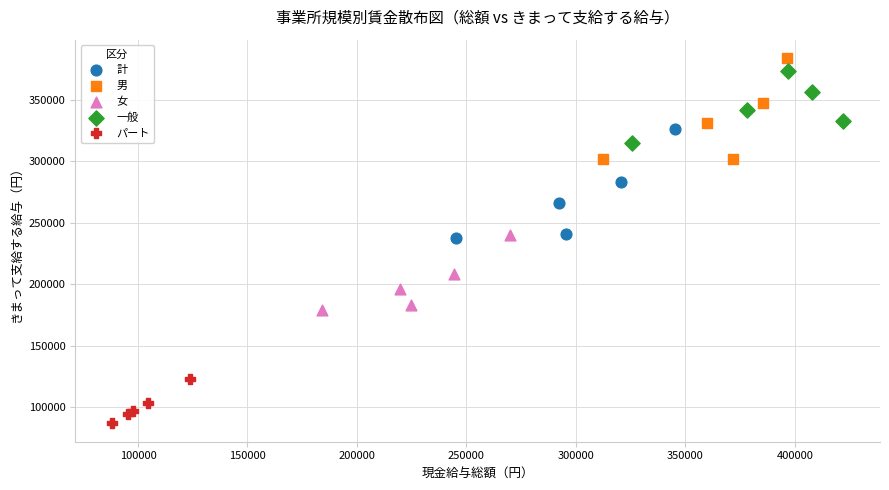

Which series has the widest spread of Y values?

計